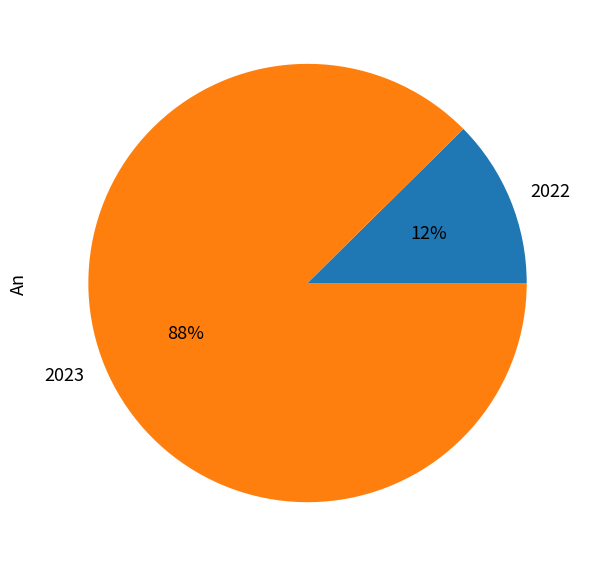

To the nearest percent, what is the combined percentage of 2023 and 2022?

100%